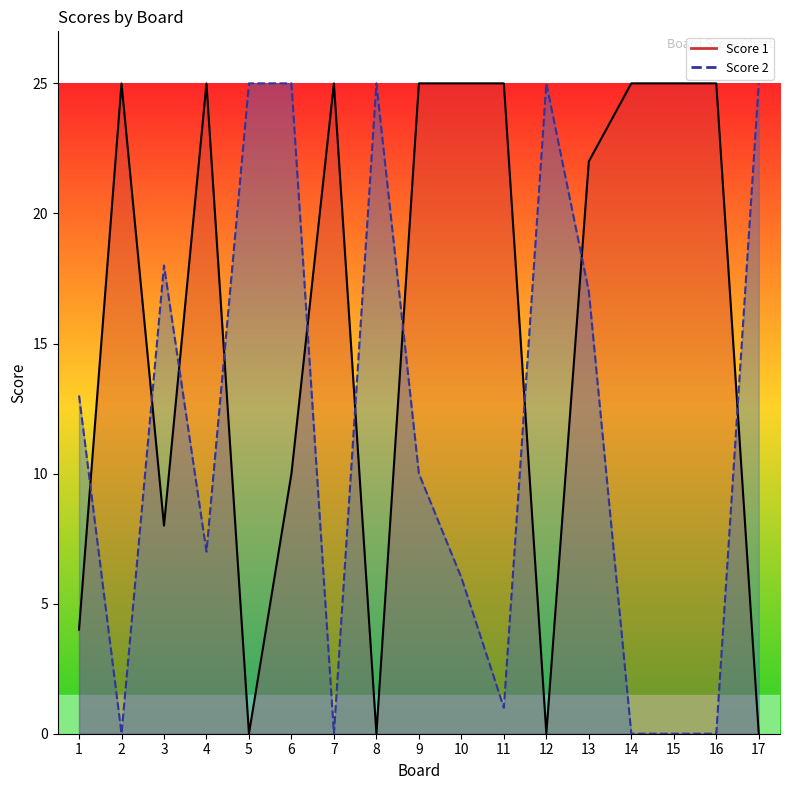

Does the chart have visible grid lines?

No